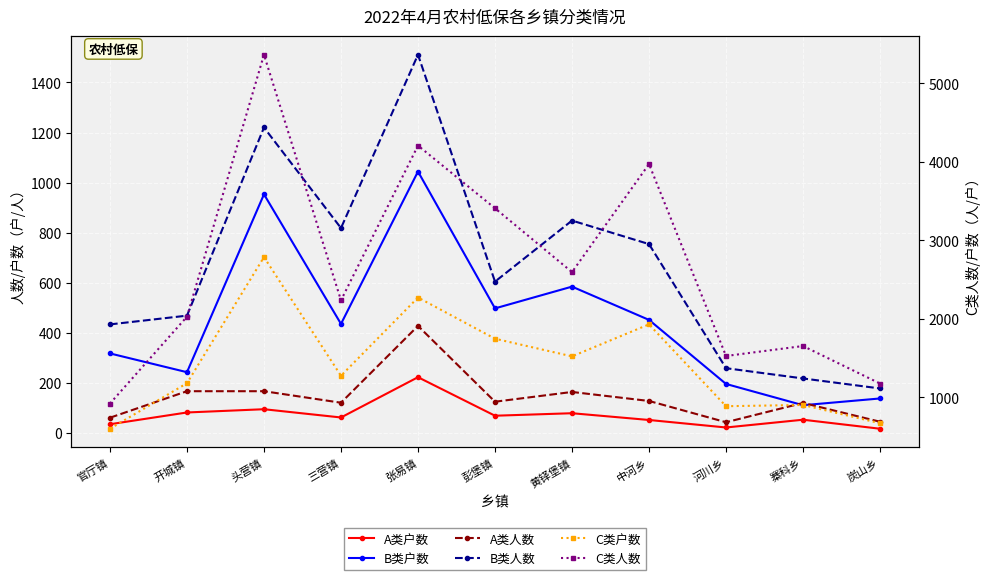

What value does the A类户数 series have at 河川乡, to the nearest 5?

20